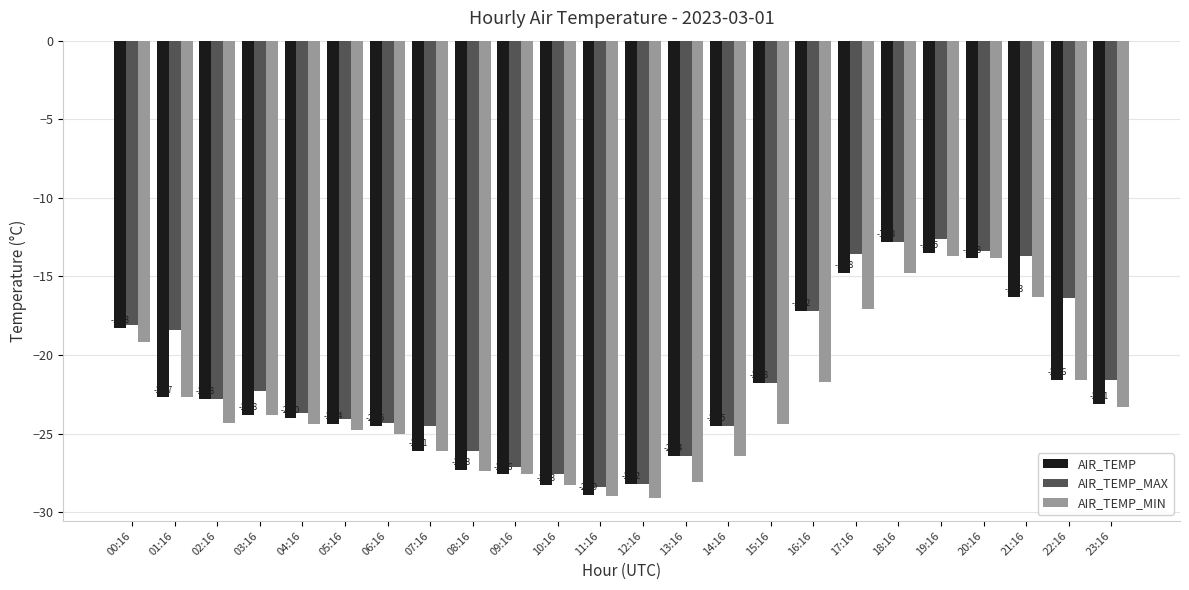

Which category has the highest value in the AIR_TEMP series?

18:16